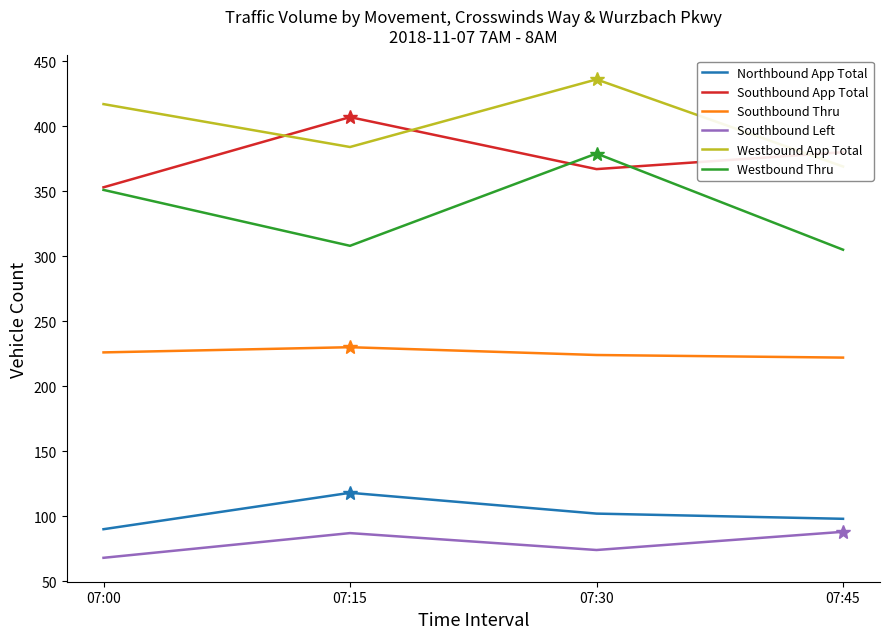

What is the greatest value displayed?

436